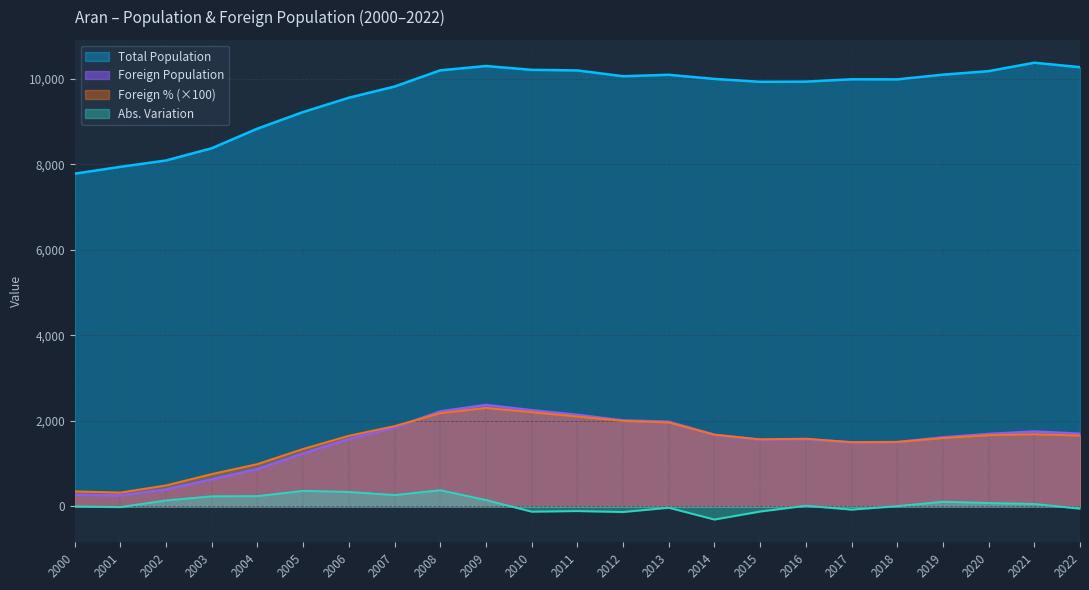

What are all the series names shown in the legend?

Total Population, Foreign Population, Foreign % (×100), Abs. Variation